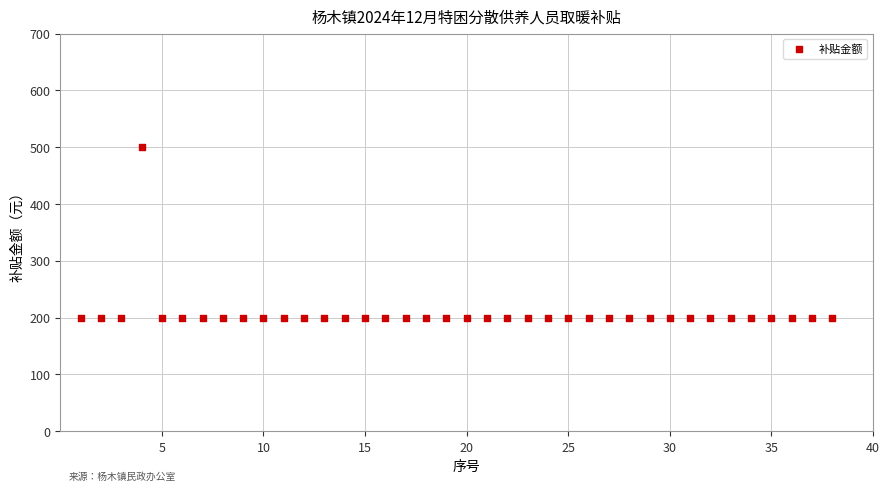

What is the range of X values (max minus min)?

37